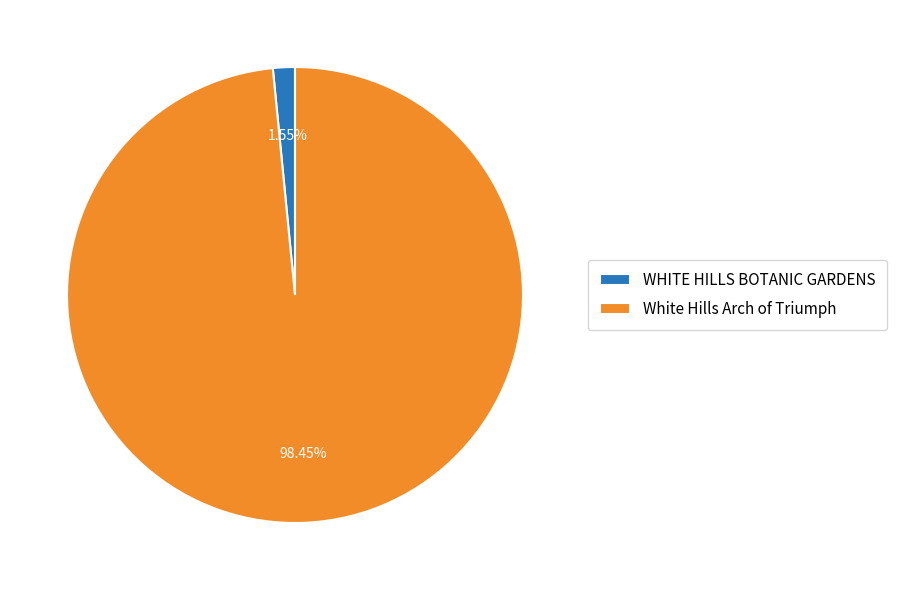

Which category has the smallest portion of the pie?

WHITE HILLS BOTANIC GARDENS